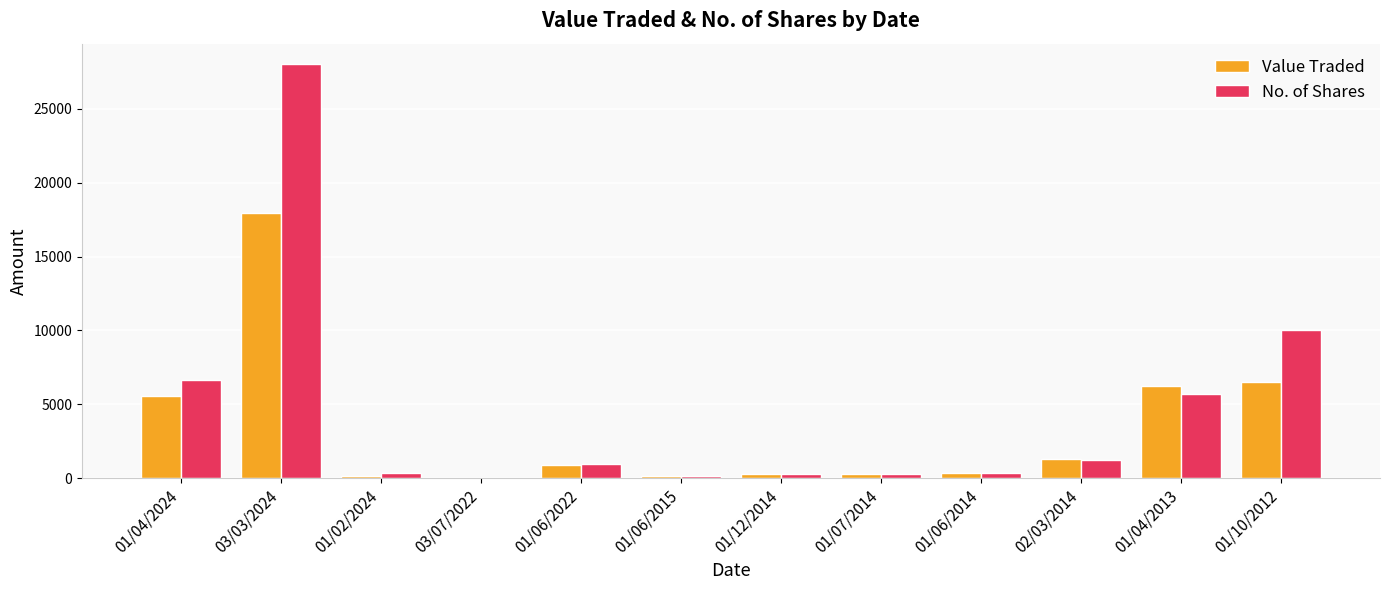

Between 03/03/2024 and 01/10/2012, which series saw the biggest shift?

No. of Shares